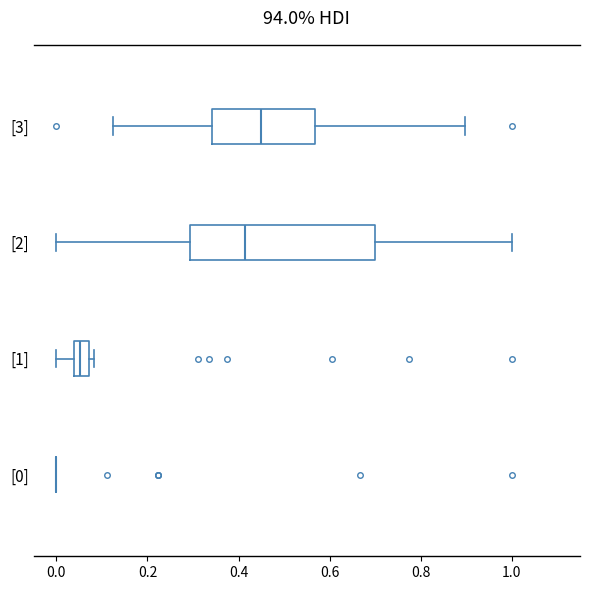

Which box is the widest, from its left edge to its right edge?

[2]